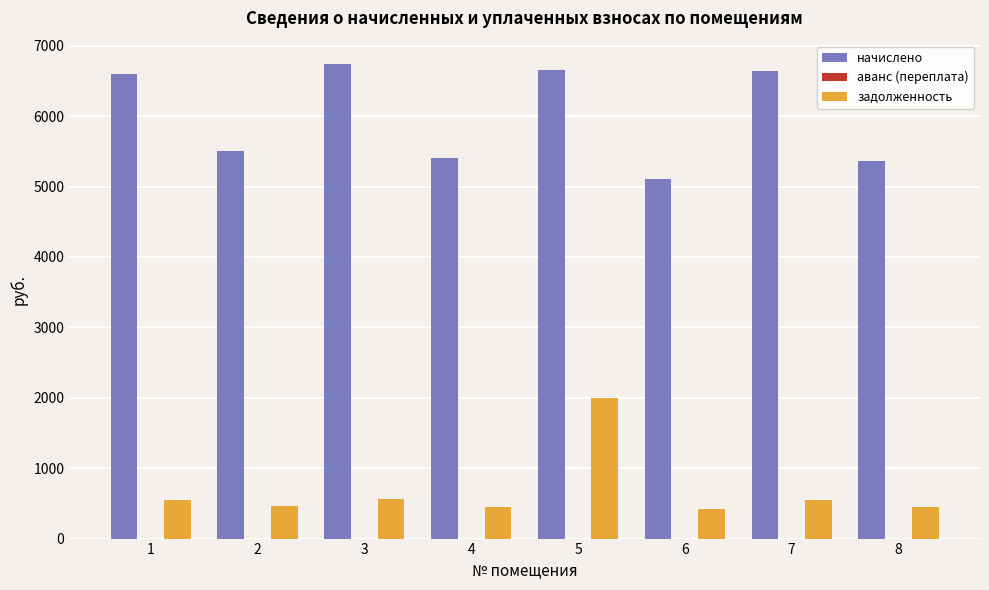

List the series in order of their overall mean, highest first.

начислено, задолженность